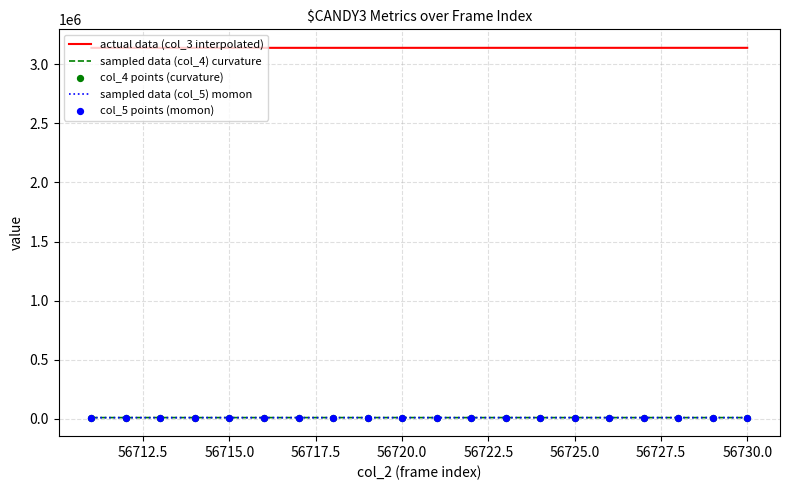

Which series has the largest total across all categories?

actual data (col_3 interpolated)